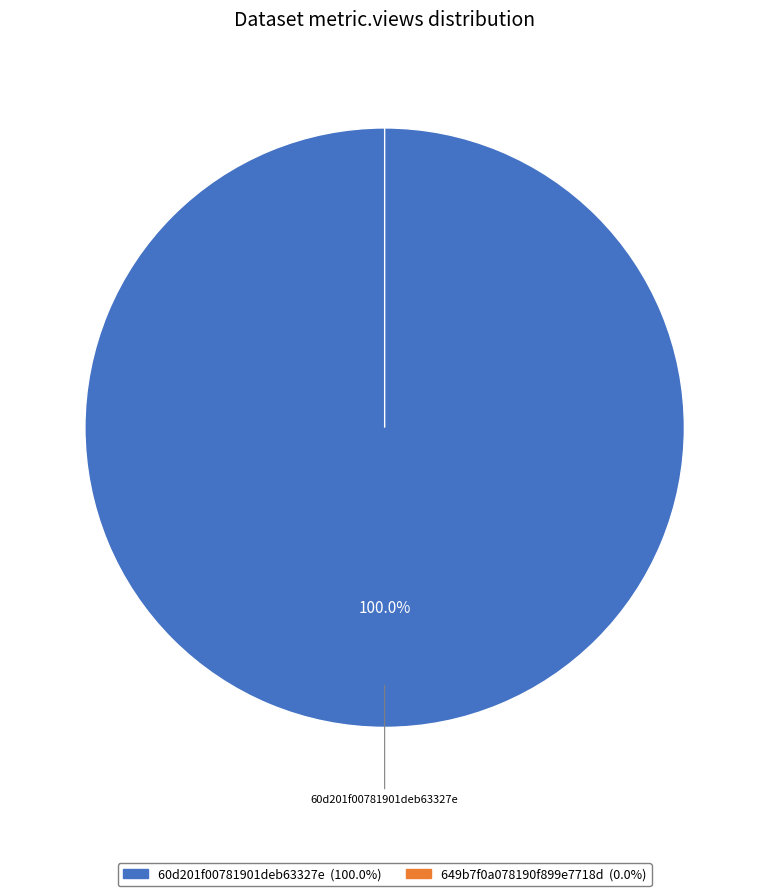

Do 60d201f00781901deb63327e and 649b7f0a078190f899e7718d together represent more than half of the pie?

Yes